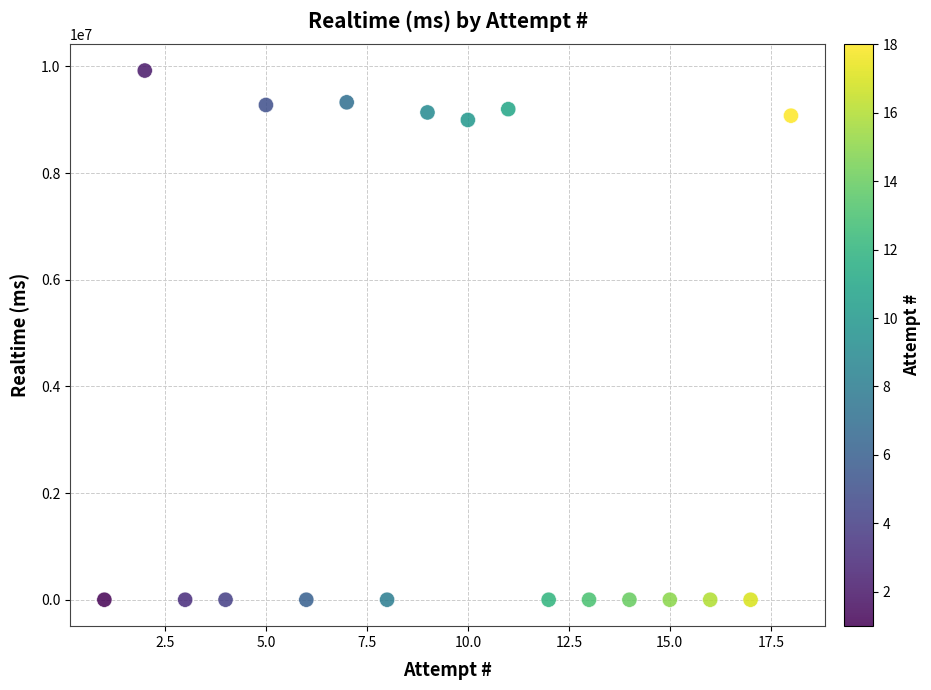

What is the range of Y values (max minus min)?

9923606